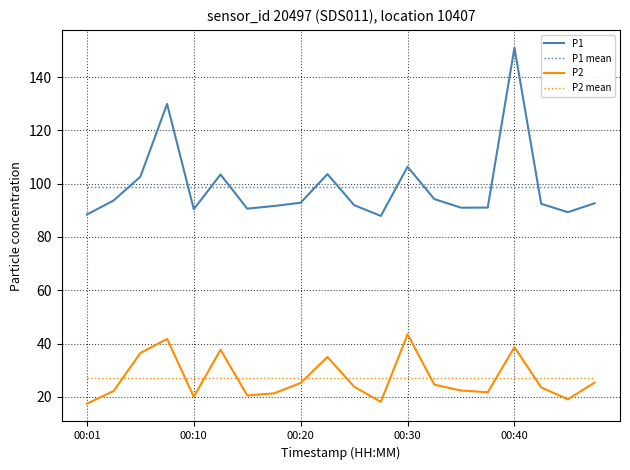

True or false: P1 has a value of 26.9 at 00:20.

False